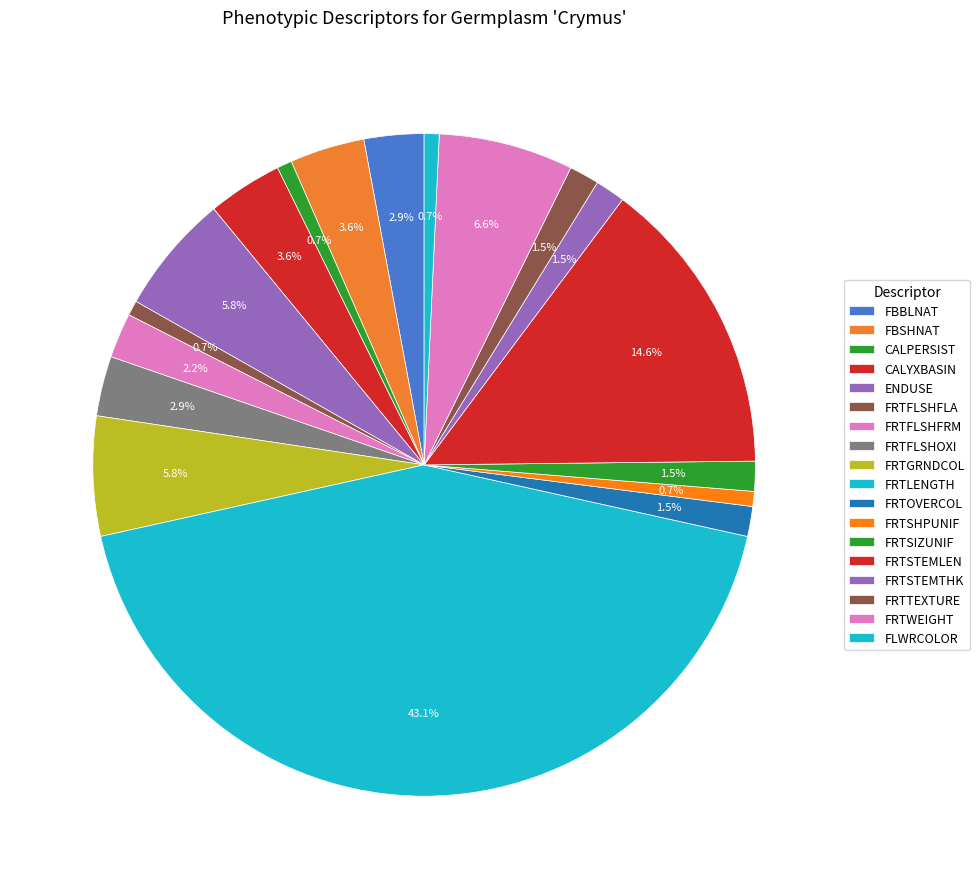

Rank the categories by value from highest to lowest.

FRTLENGTH, FRTSTEMLEN, FRTWEIGHT, ENDUSE, FRTGRNDCOL, FBSHNAT, CALYXBASIN, FBBLNAT, FRTFLSHOXI, FRTFLSHFRM, FRTOVERCOL, FRTSIZUNIF, FRTSTEMTHK, FRTTEXTURE, CALPERSIST, FRTFLSHFLA, FRTSHPUNIF, FLWRCOLOR